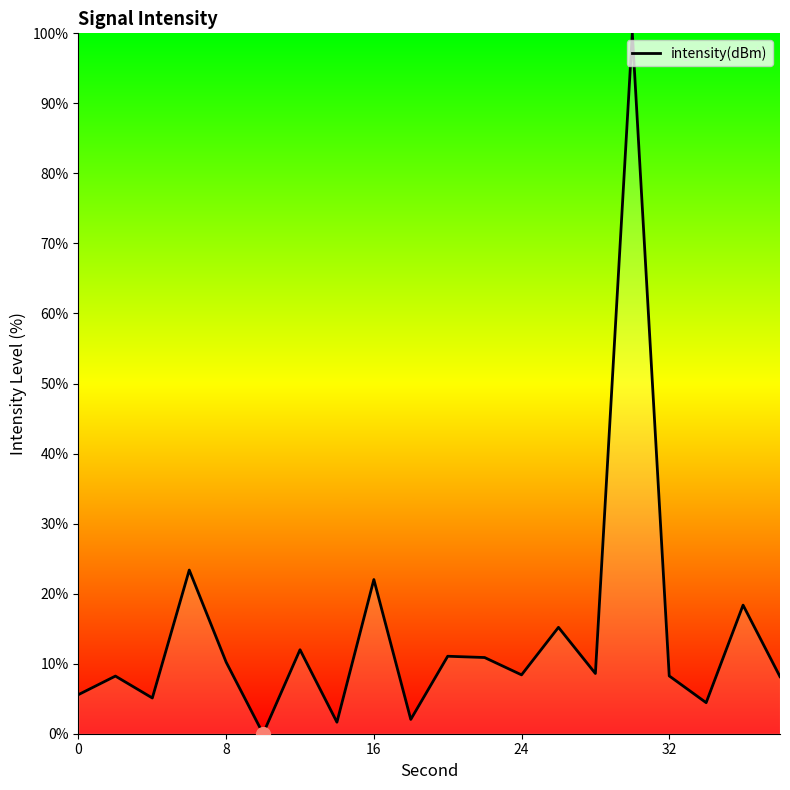

How many lines are shown in the chart?

1